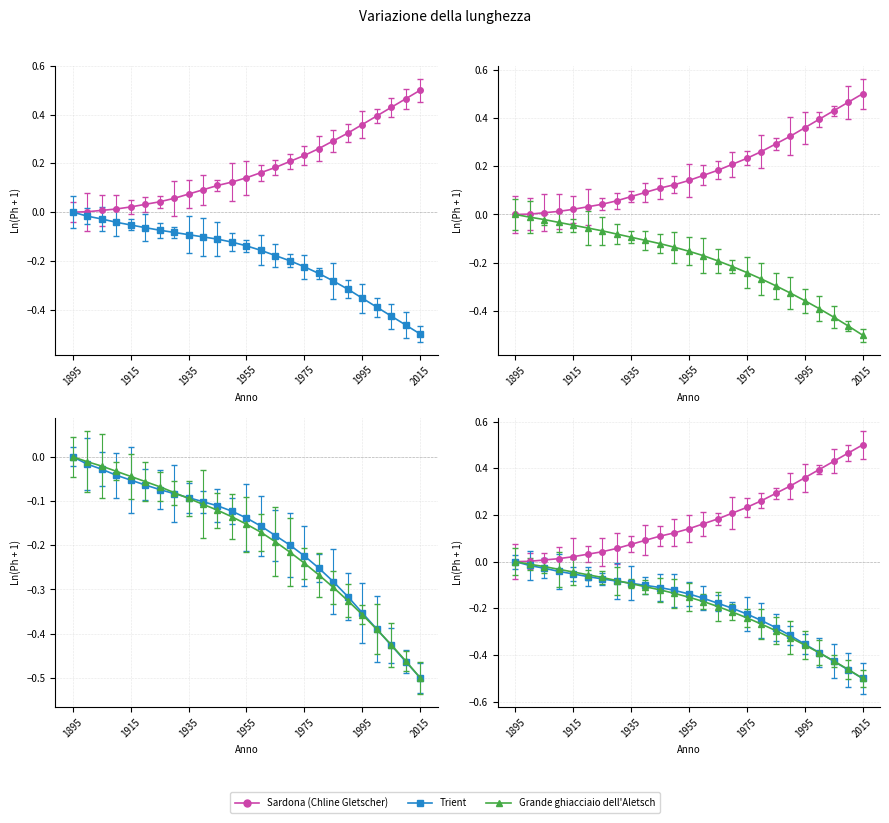

What is the sum of the Trient values at 1995 and 1965?

-0.5